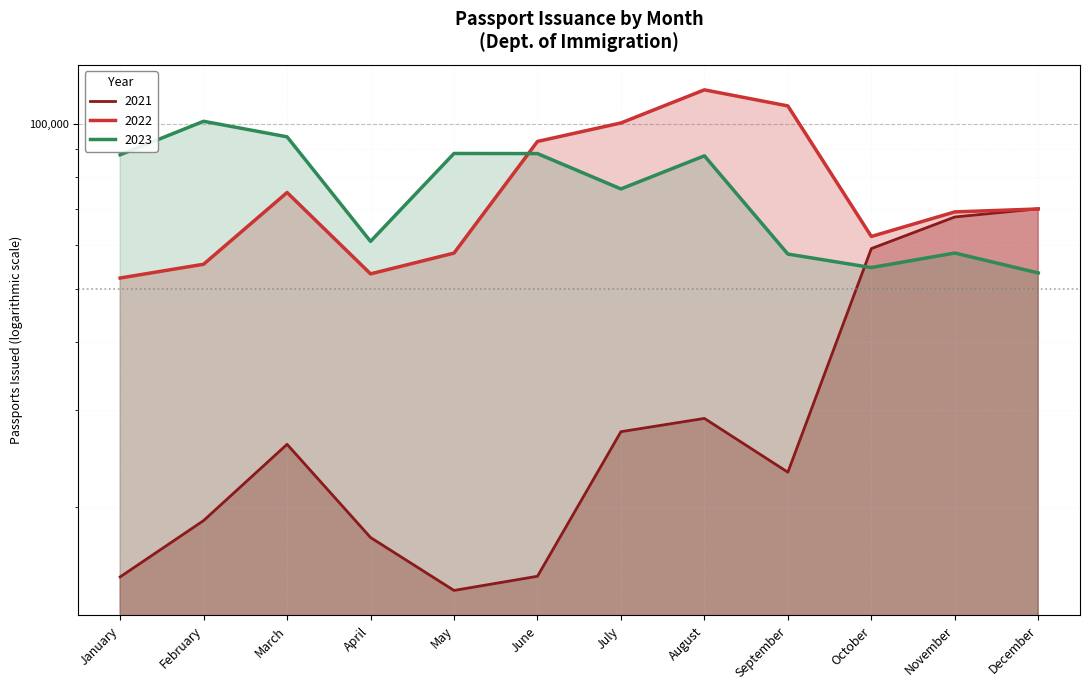

What is the value of the 2022 point at the 9th from the left?

107852